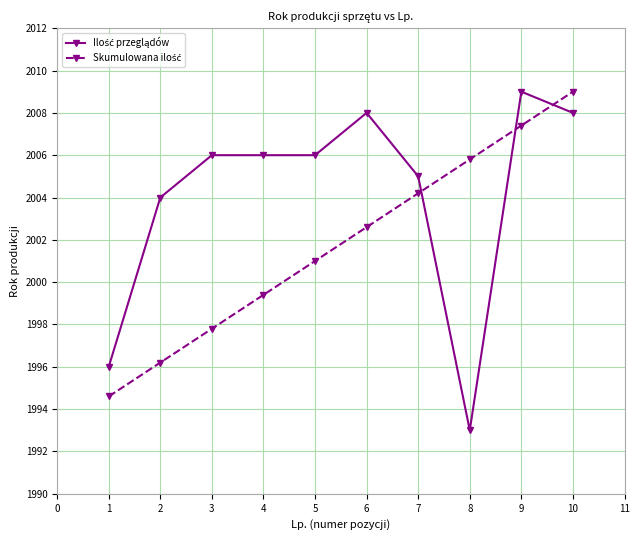

What is the total value across all series at 8?

3998.8